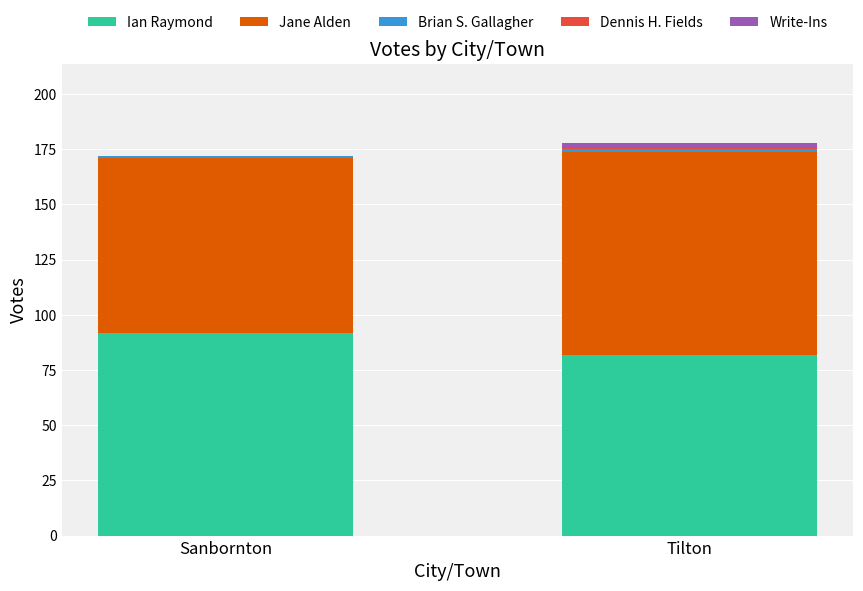

What is the approximate value of Ian Raymond at Tilton, to the nearest 10?

80